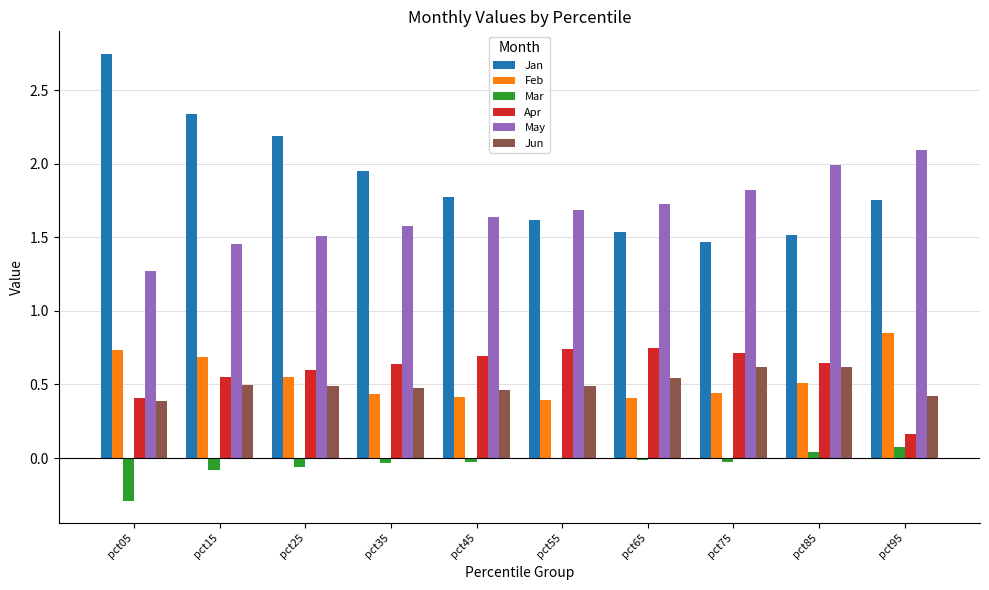

Is it true that May equals 2.2 at pct15?

False